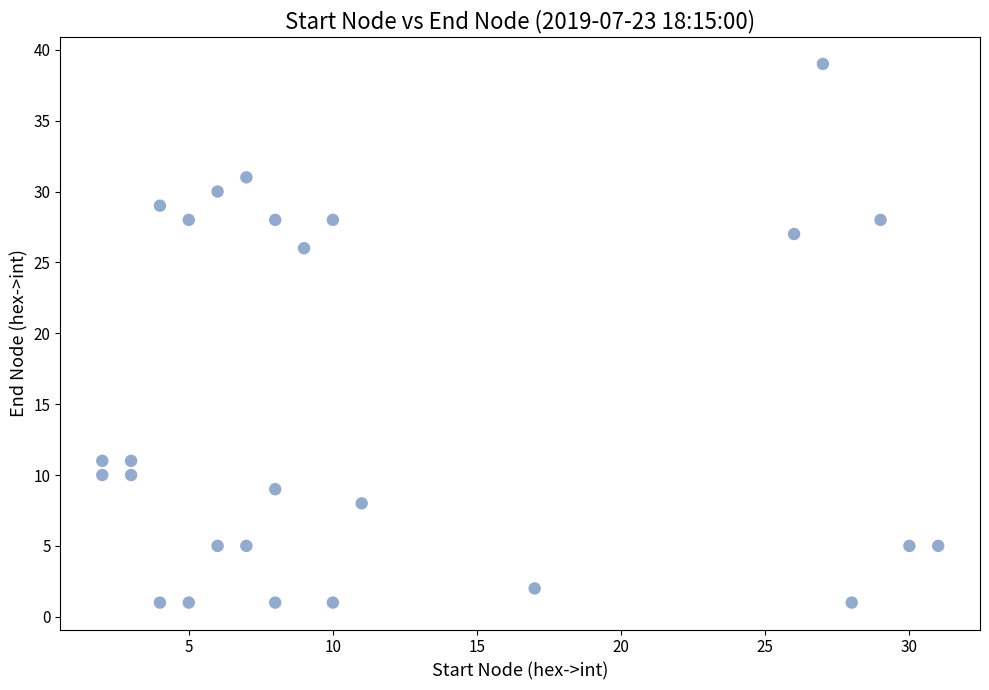

What Y value in the scatter plot is closest to 20?

26